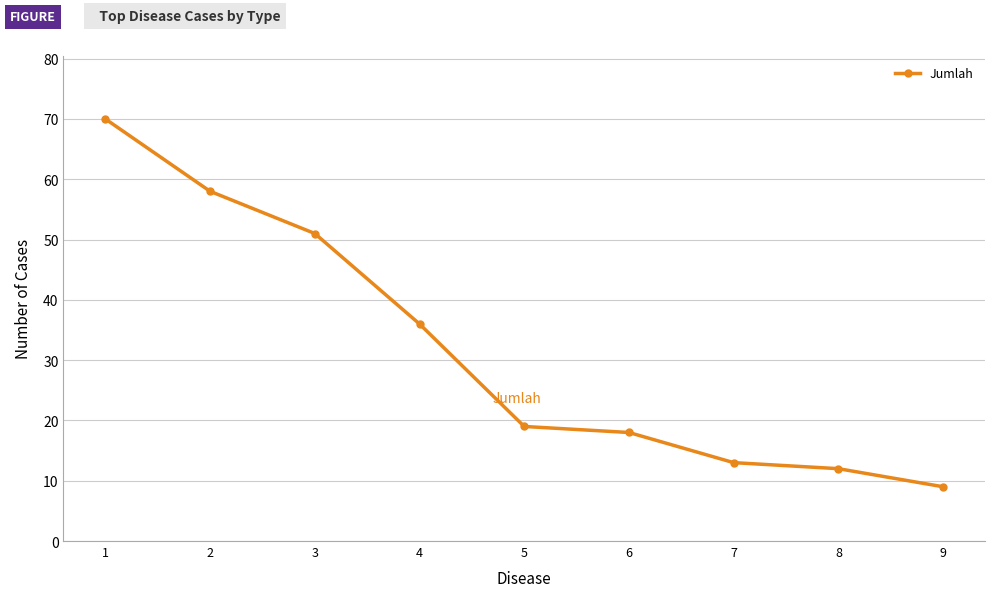

Which category has the lowest value across all series?

9